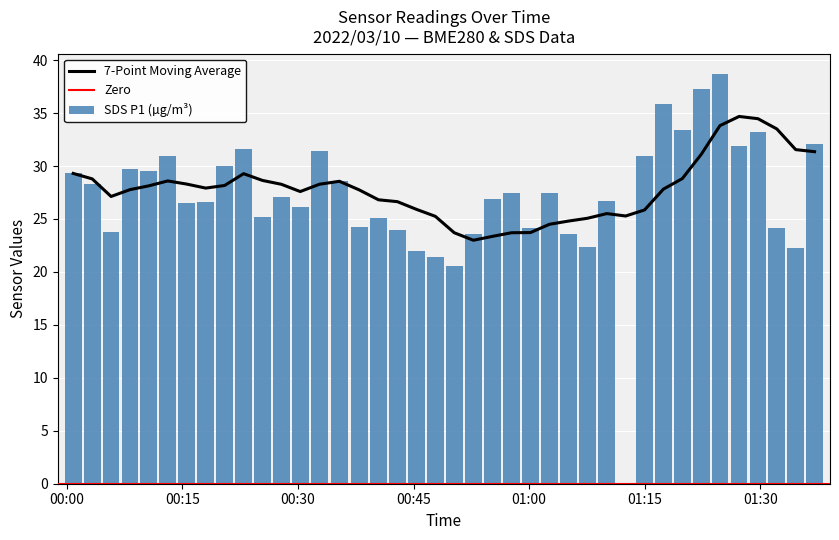

What is the sum of all SDS P1 (µg/m³) values?

1083.8